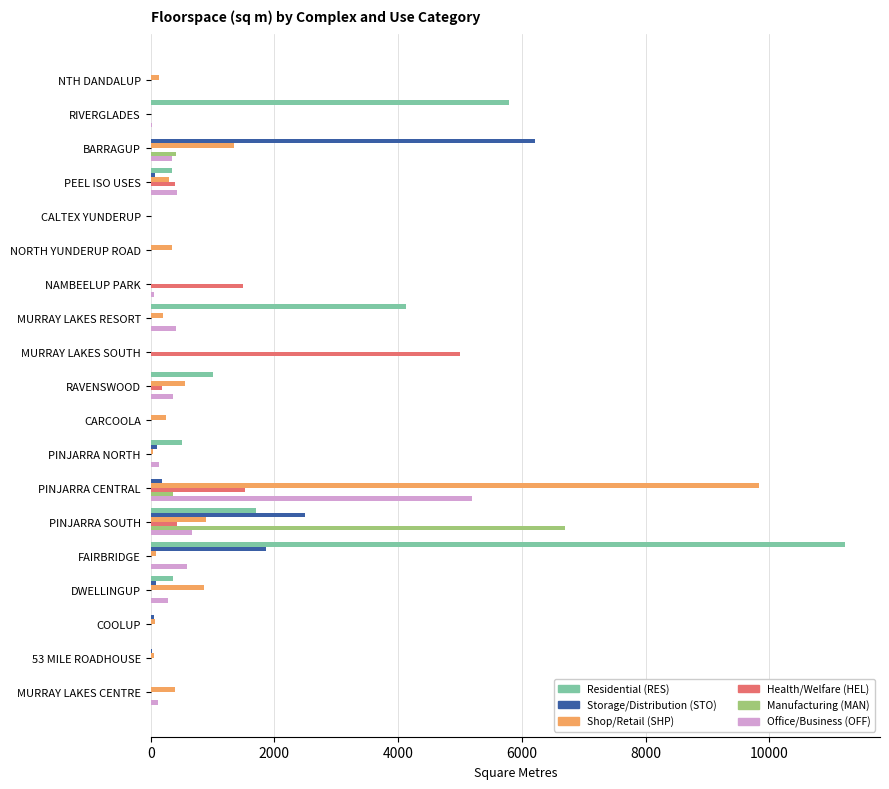

The value of Manufacturing (MAN) at PEEL ISO USES is 2770. True or false?

False